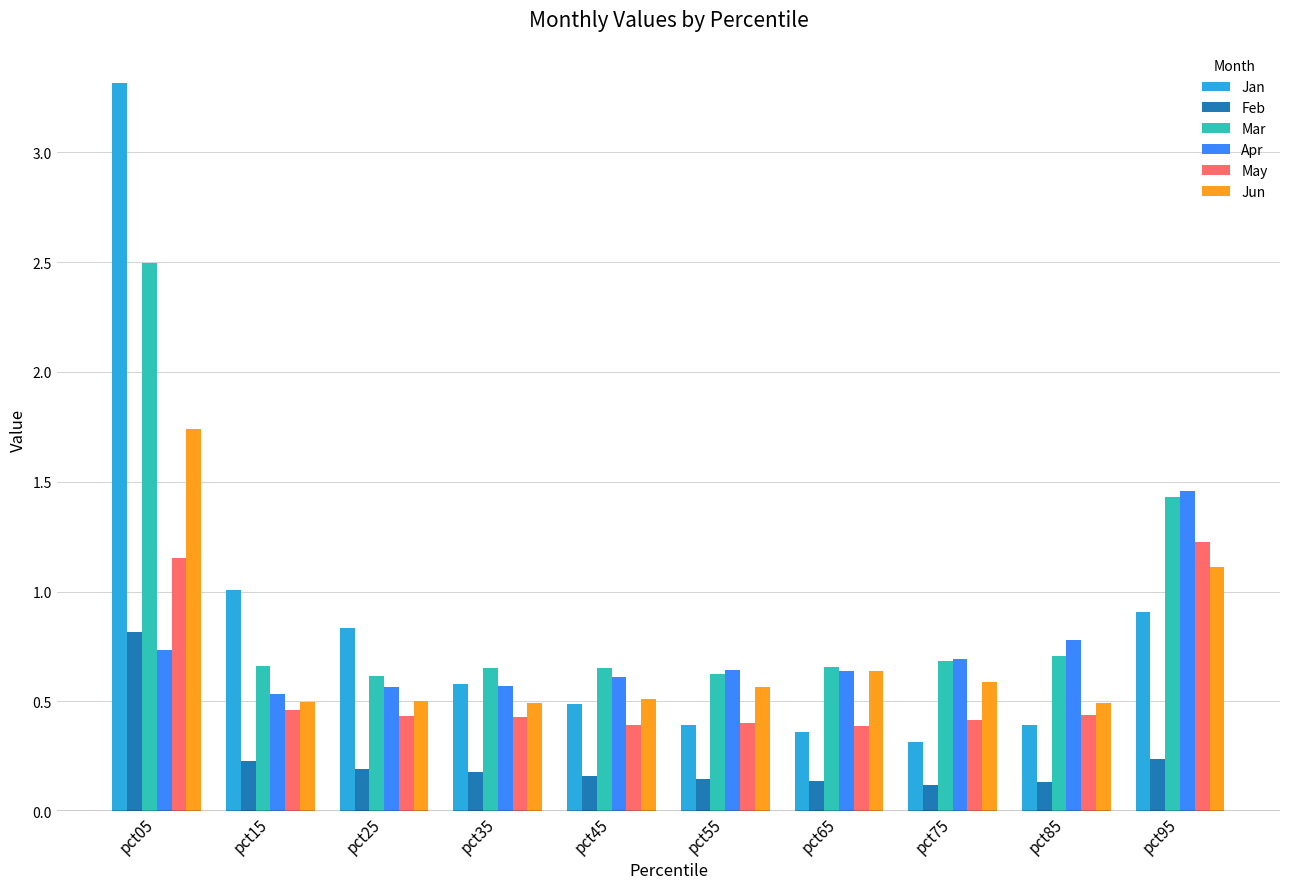

Which series changed the most between pct05 and pct25?

Jan